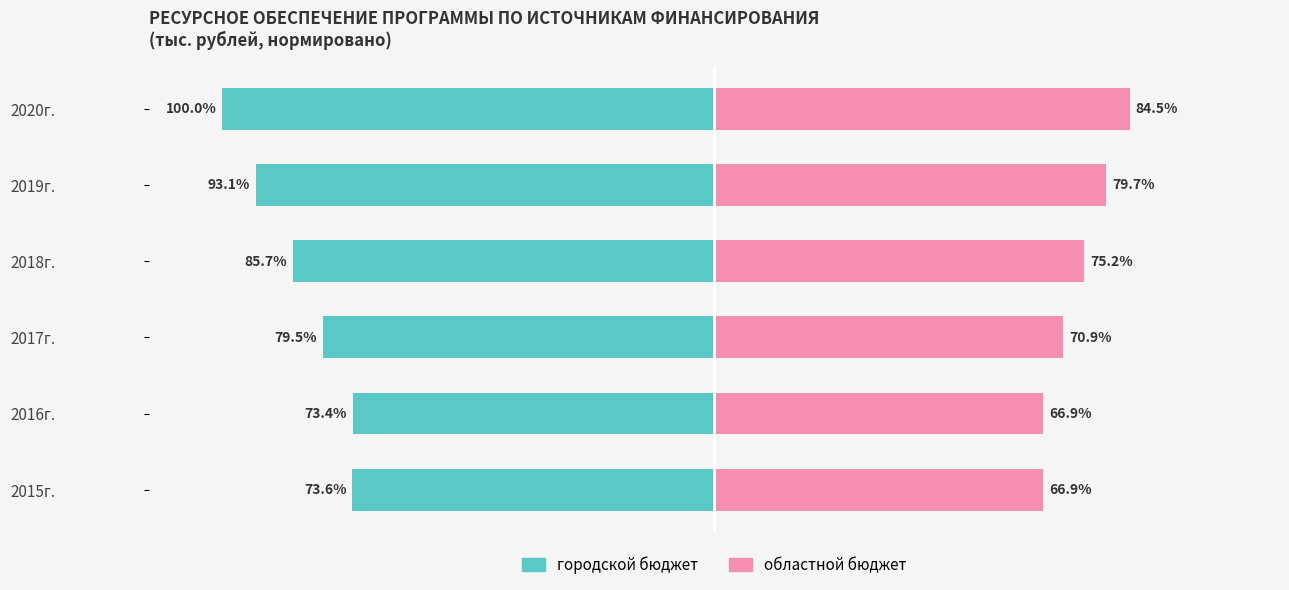

What is the average value of the городской бюджет series?

-84.2